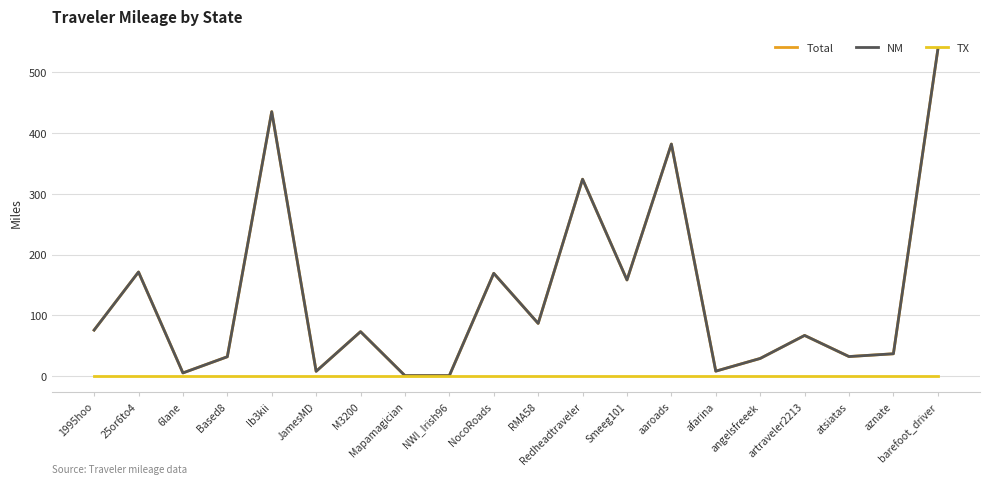

True or false: NM and Total intersect in this chart.

False